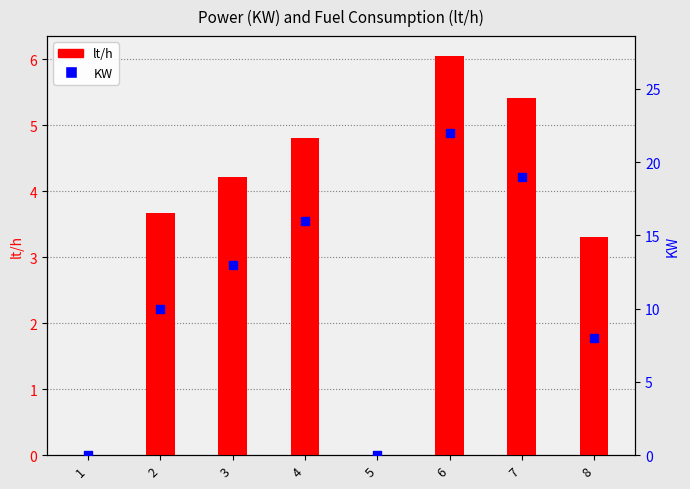

Which series has the largest Y range (max minus min)?

KW